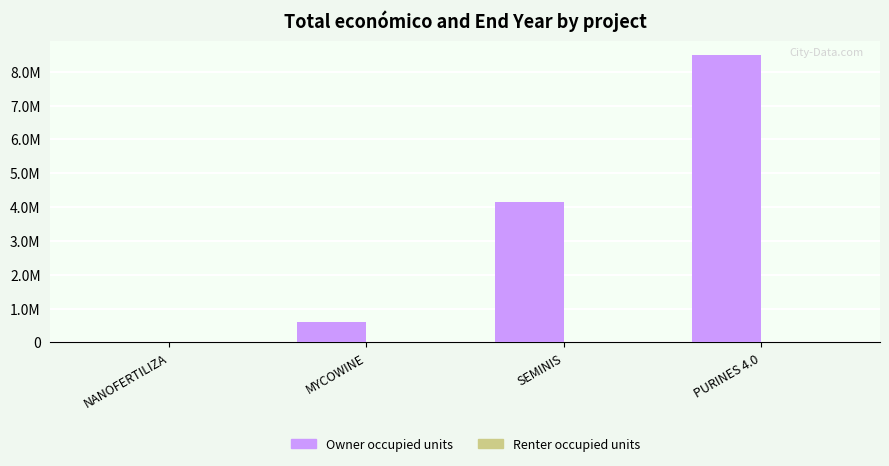

Where is Owner occupied units nearest to the value 4242499?

SEMINIS